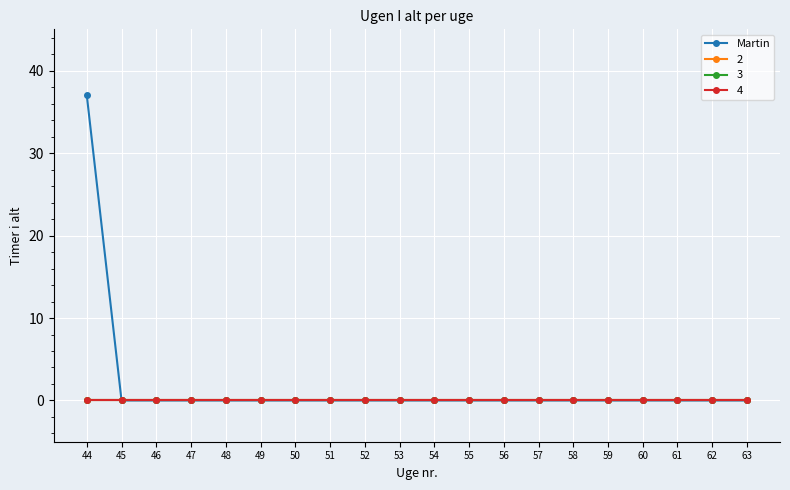

How many lines are shown in the chart?

4